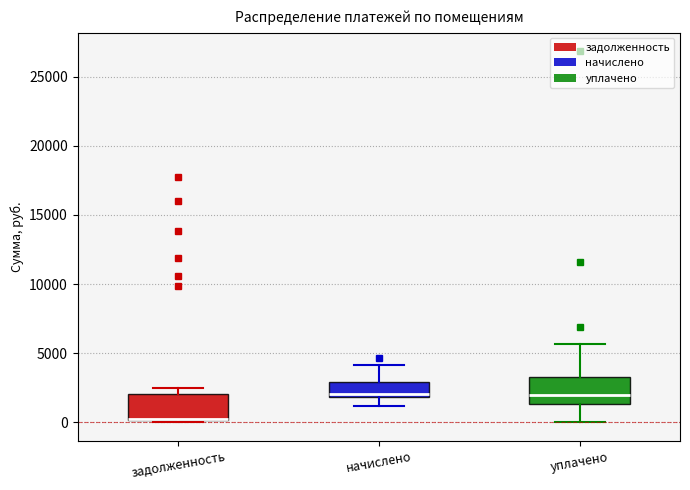

Where is the lower edge of the box for начислено on the y-axis? The values are not printed on the chart, so give them approximately, as read against the axis.

2000